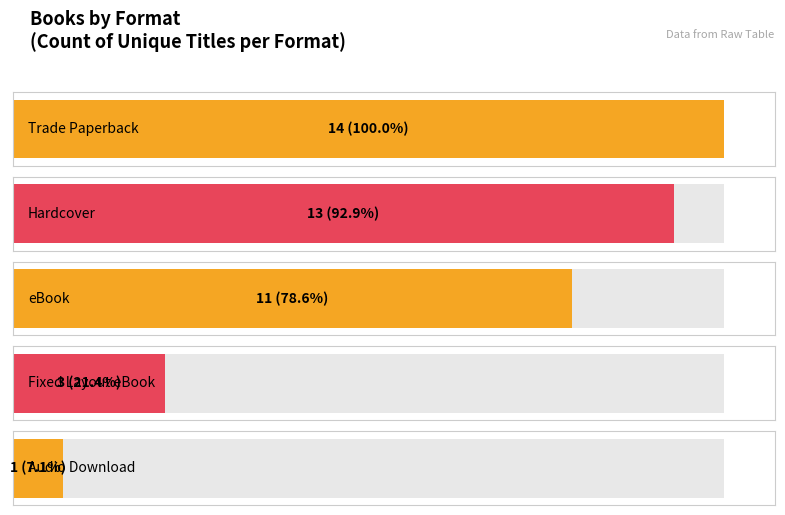

What is the sum of all values?

42